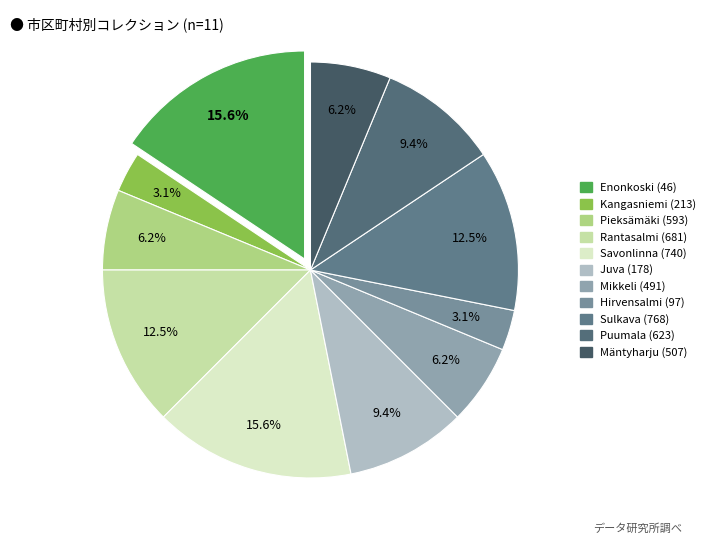

Approximately how many times larger is the value at Rantasalmi (681) compared to Mikkeli (491)?

2.0